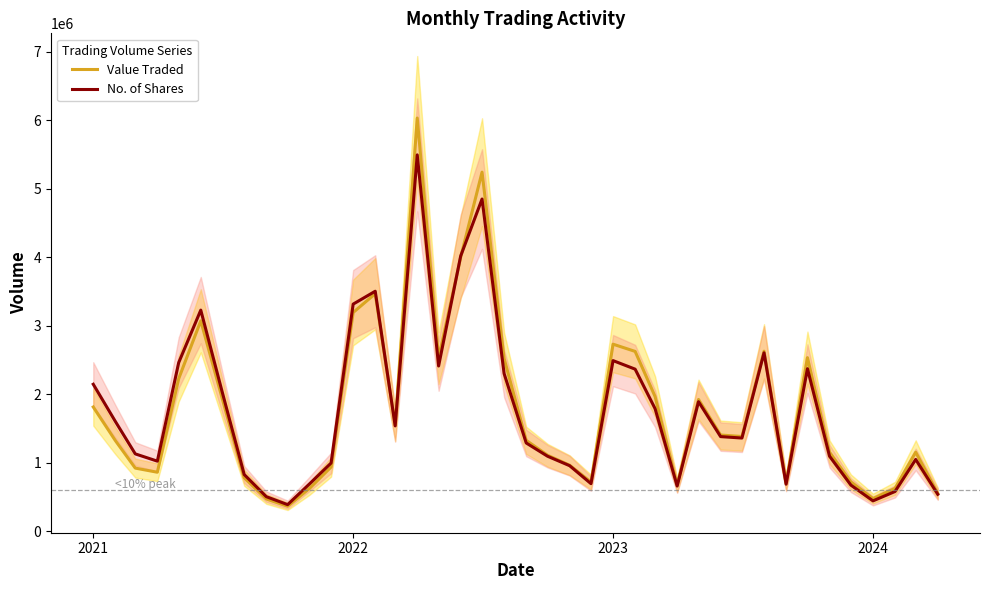

What is the maximum value for No. of Shares?

5497454